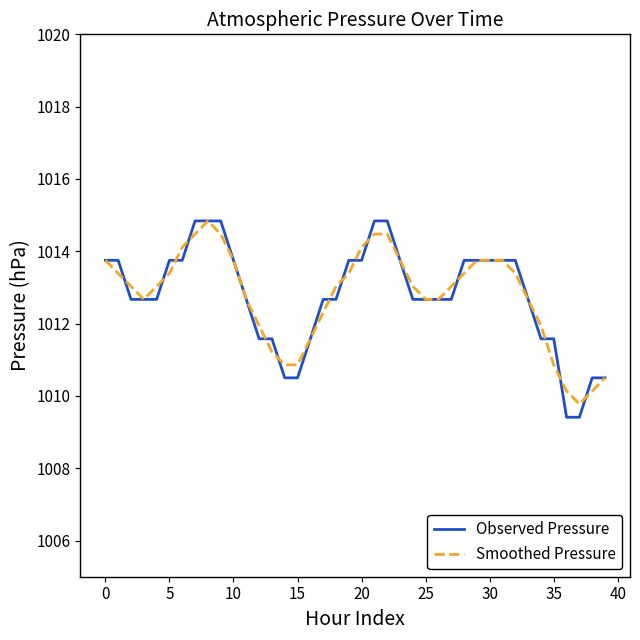

True or false: Observed Pressure and Smoothed Pressure cross at least once.

True